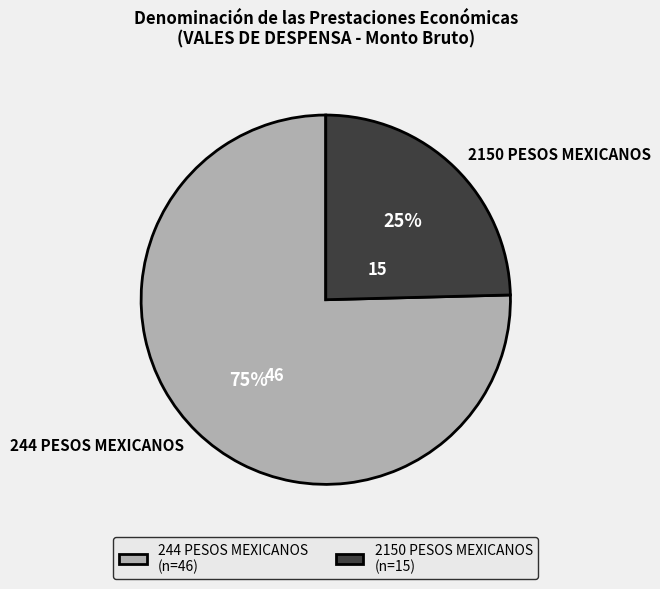

To the nearest percent, what is the average slice percentage?

50%